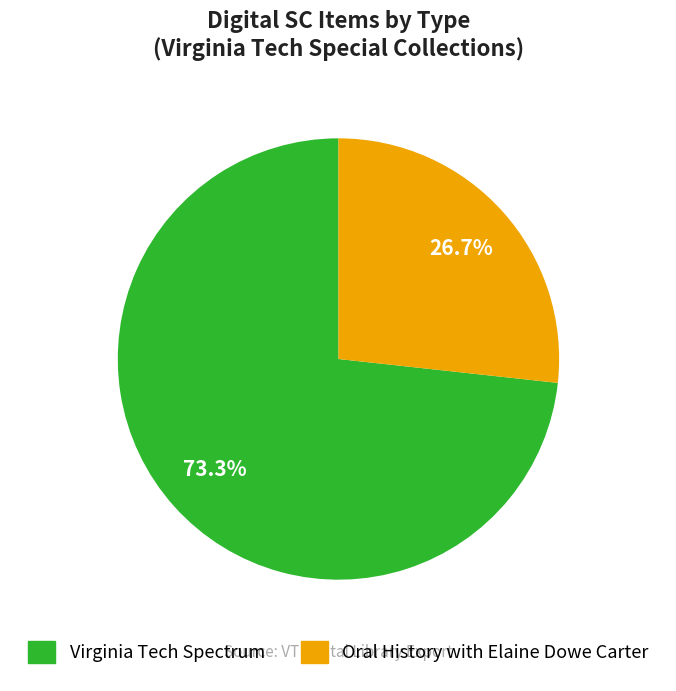

Which slice is the smallest?

Oral History with Elaine Dowe Carter